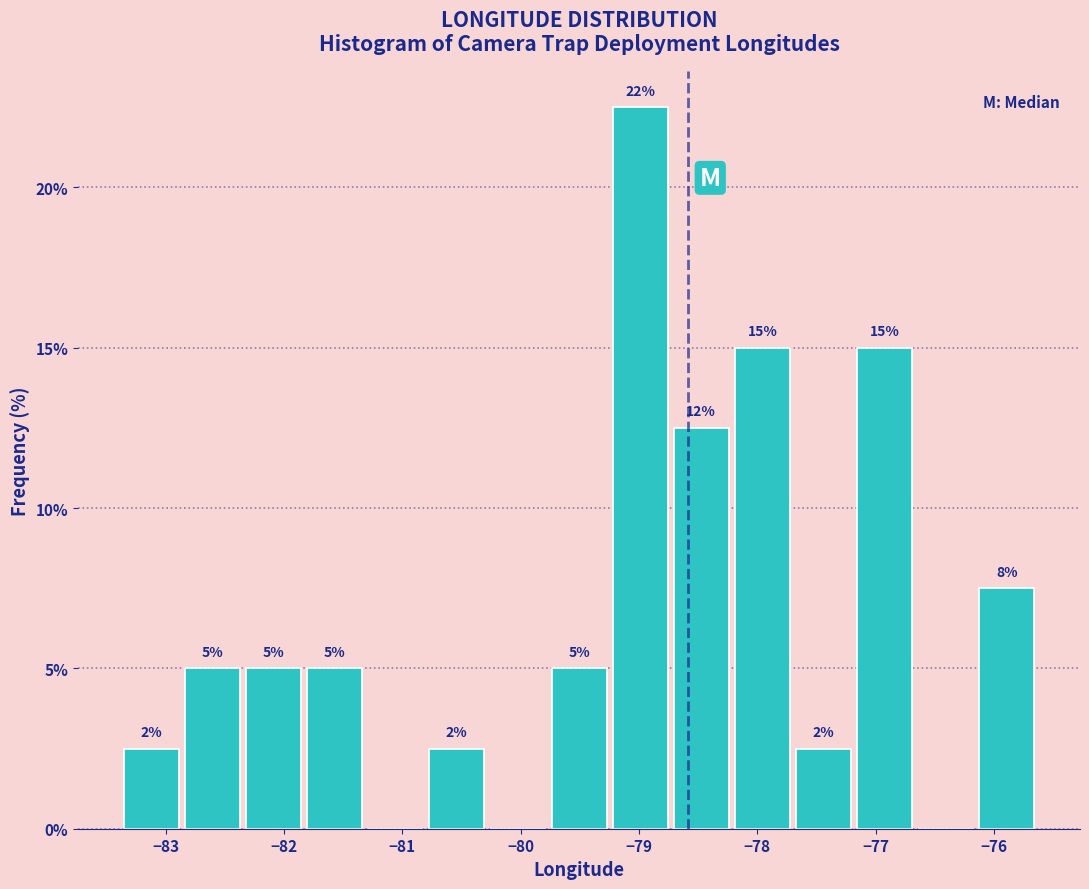

Which range on the x-axis has the tallest bar?

-79.2 to -78.7